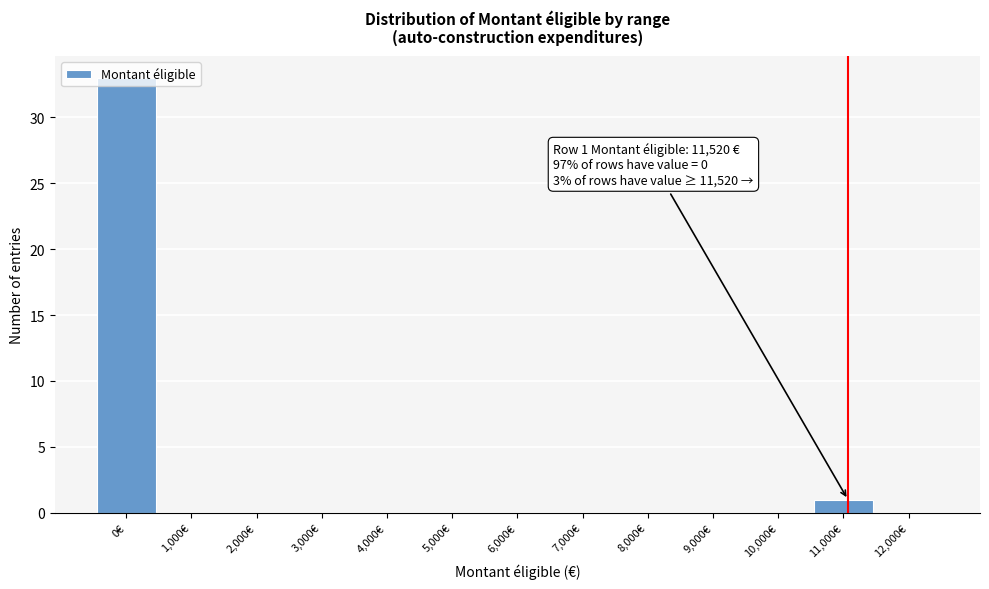

What is the sum of all values?

34